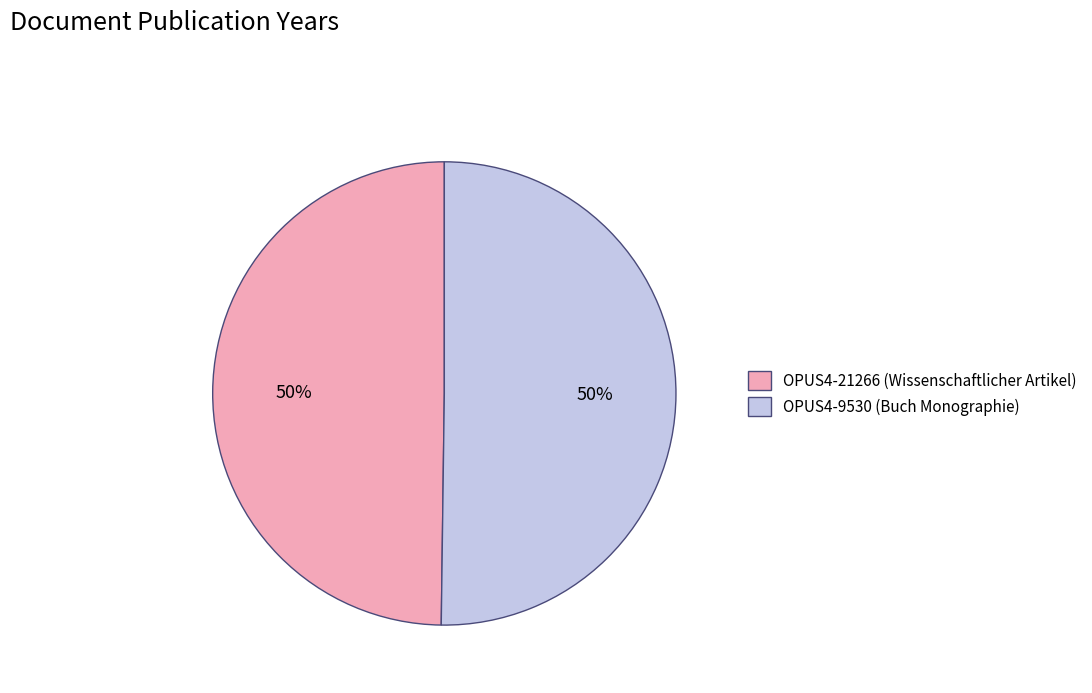

Count the number of slices in the pie.

2